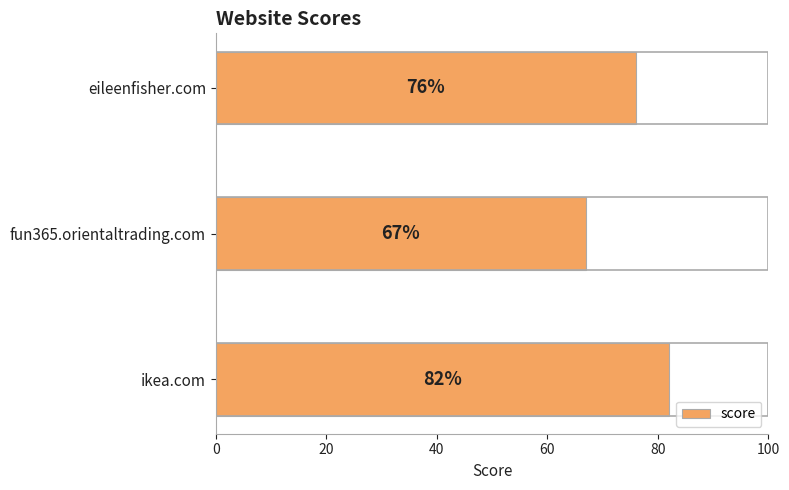

What is the average value?

75